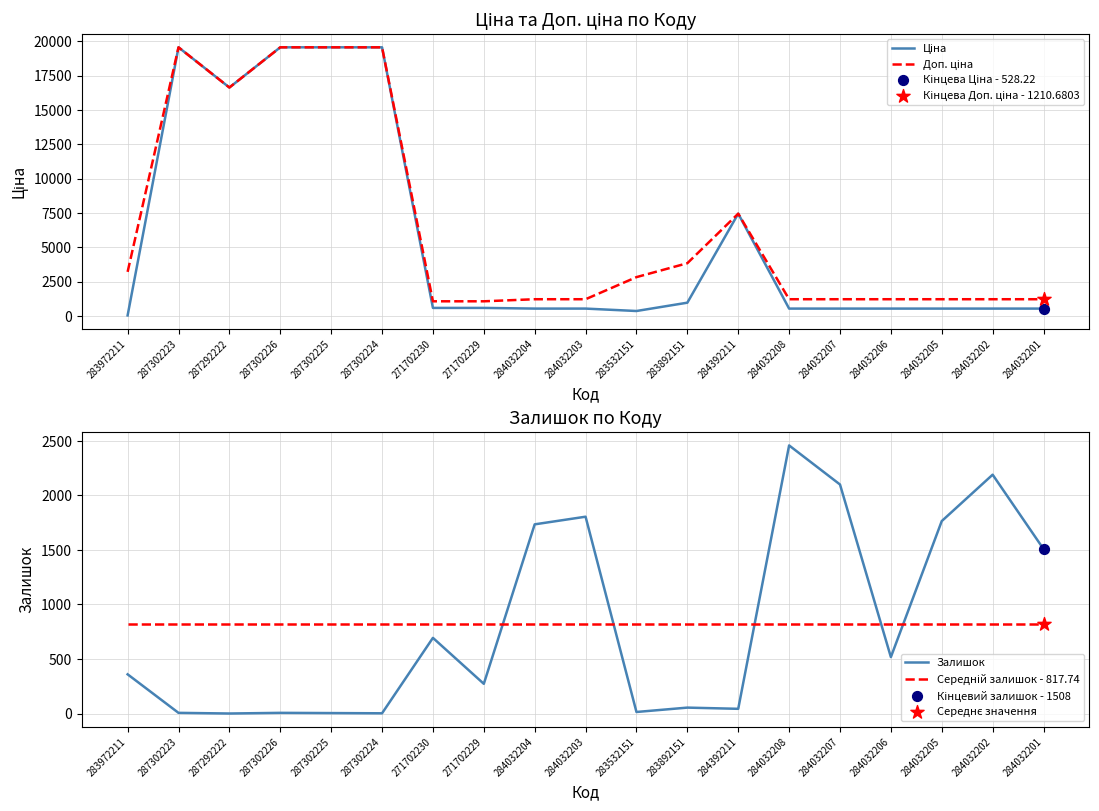

The Залишок series shows 694.0 at 271702230. True or false?

True